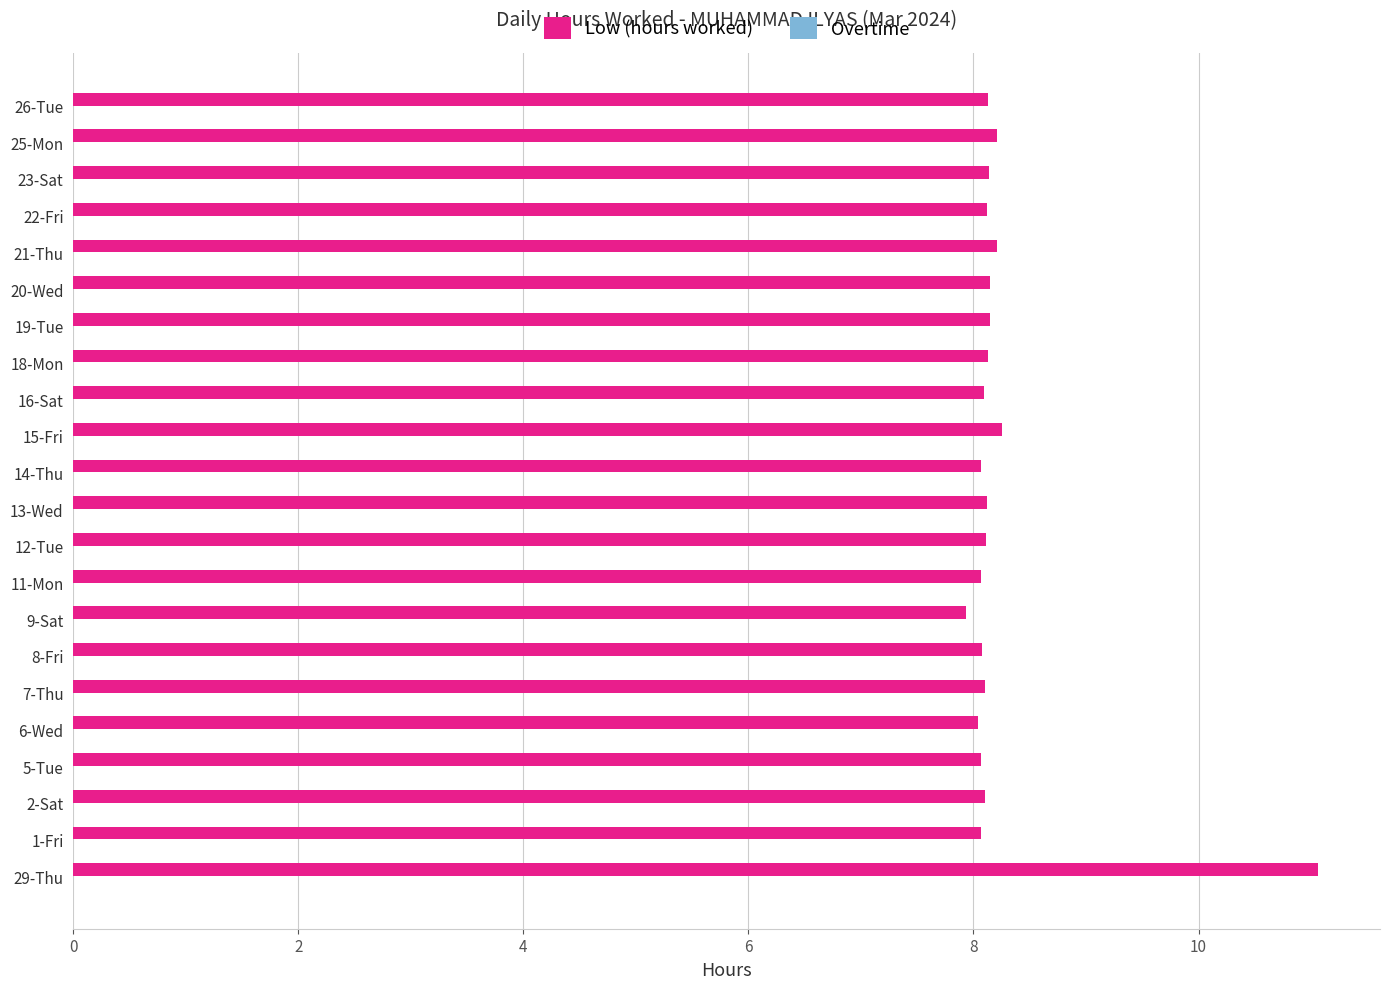

Which category has the highest value across all series?

29-Thu